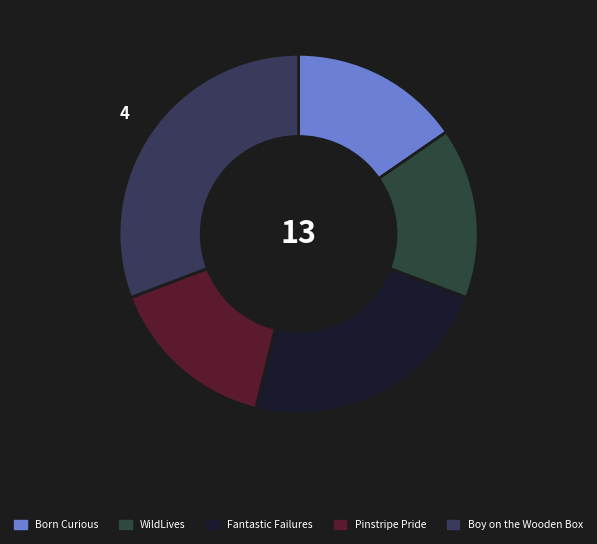

How many slices are in this pie chart?

5